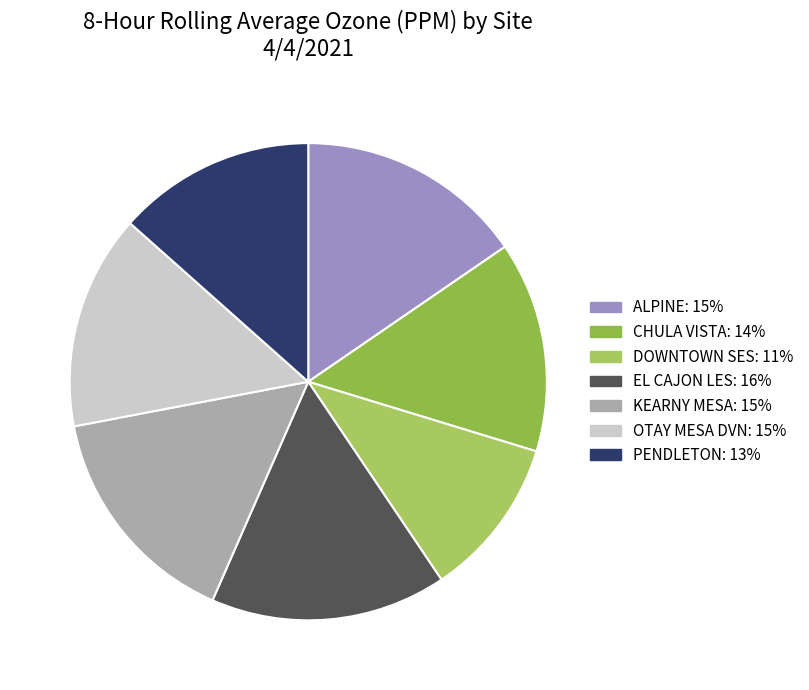

Does any single category account for the majority?

No